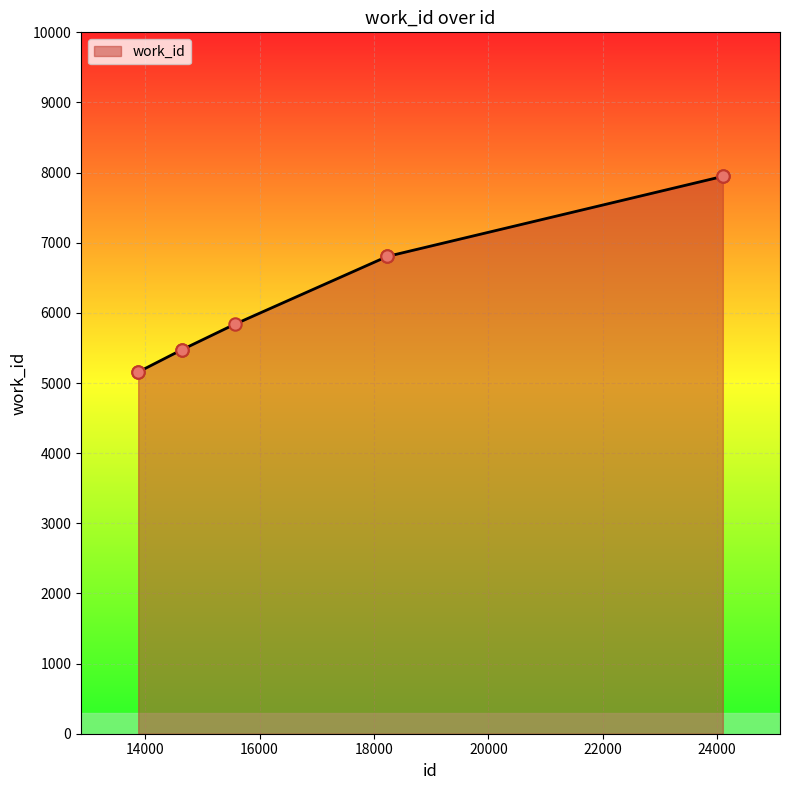

What is the greatest value displayed?

7946